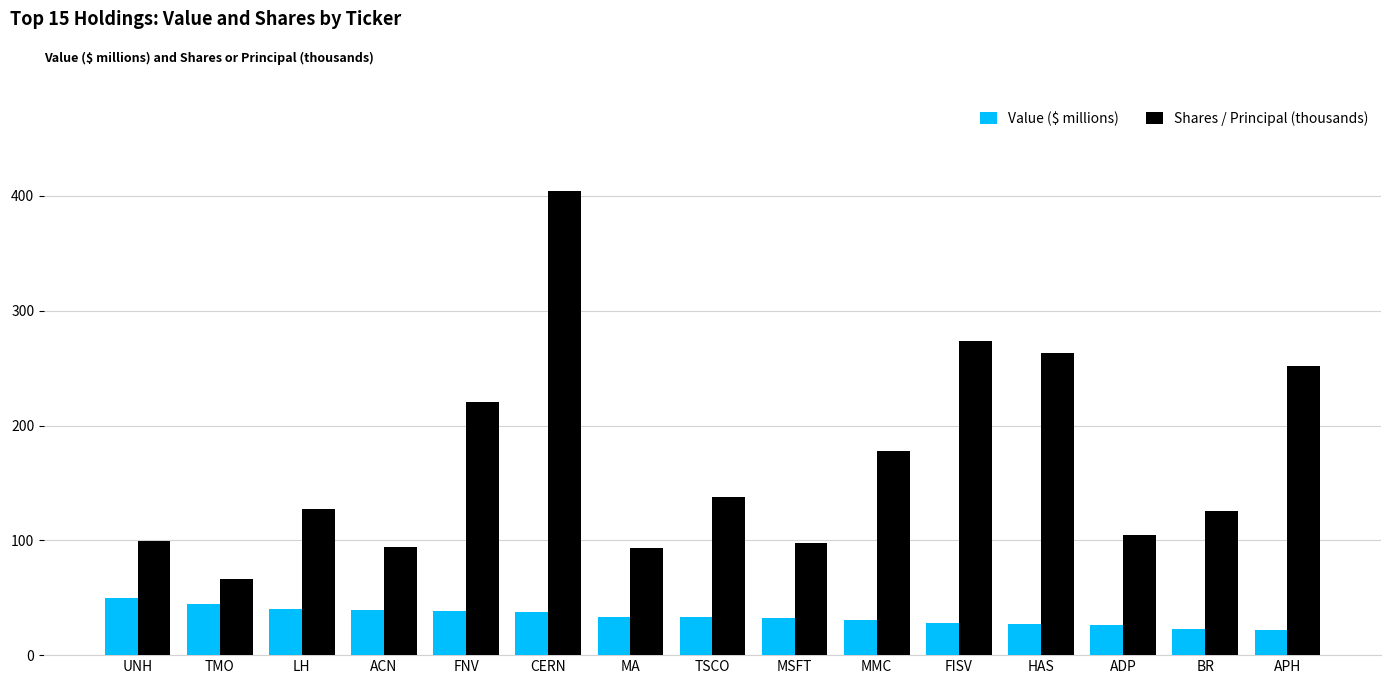

Which series has the widest spread of values?

Shares / Principal (thousands)